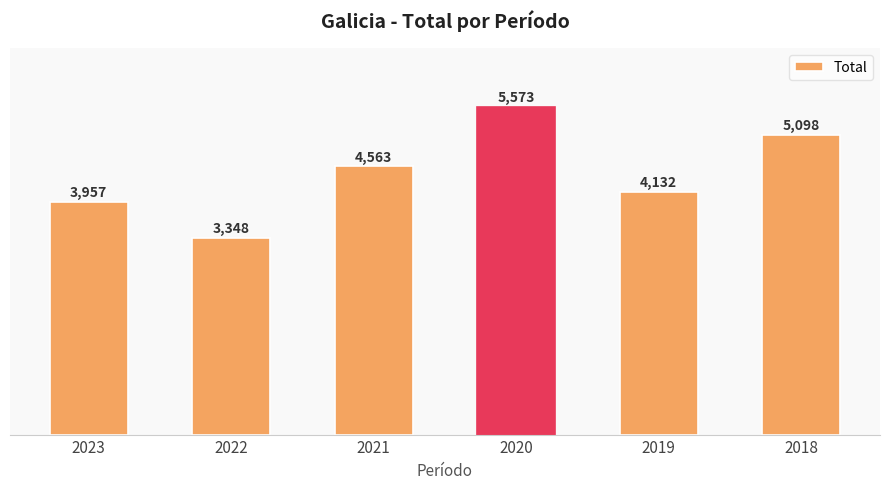

What is the change in value from 2019 to 2018?

+966